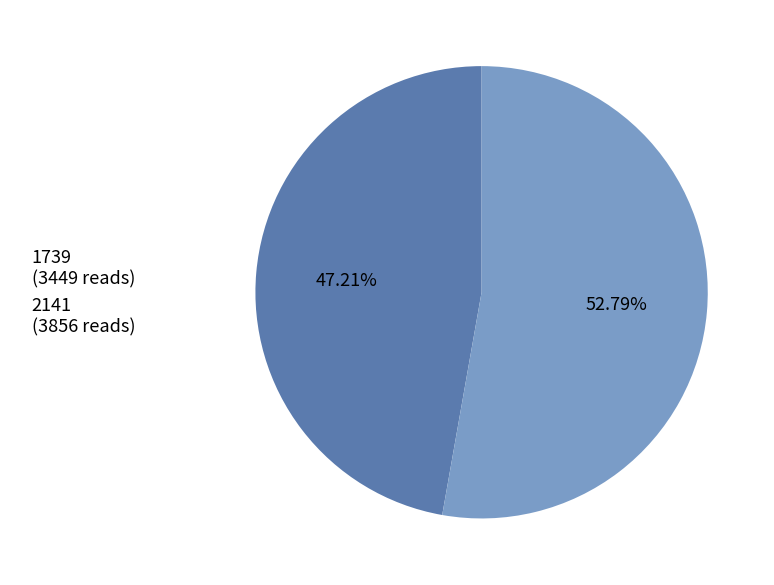

To the nearest percent, what is the difference between the largest and smallest slice percentages?

6%